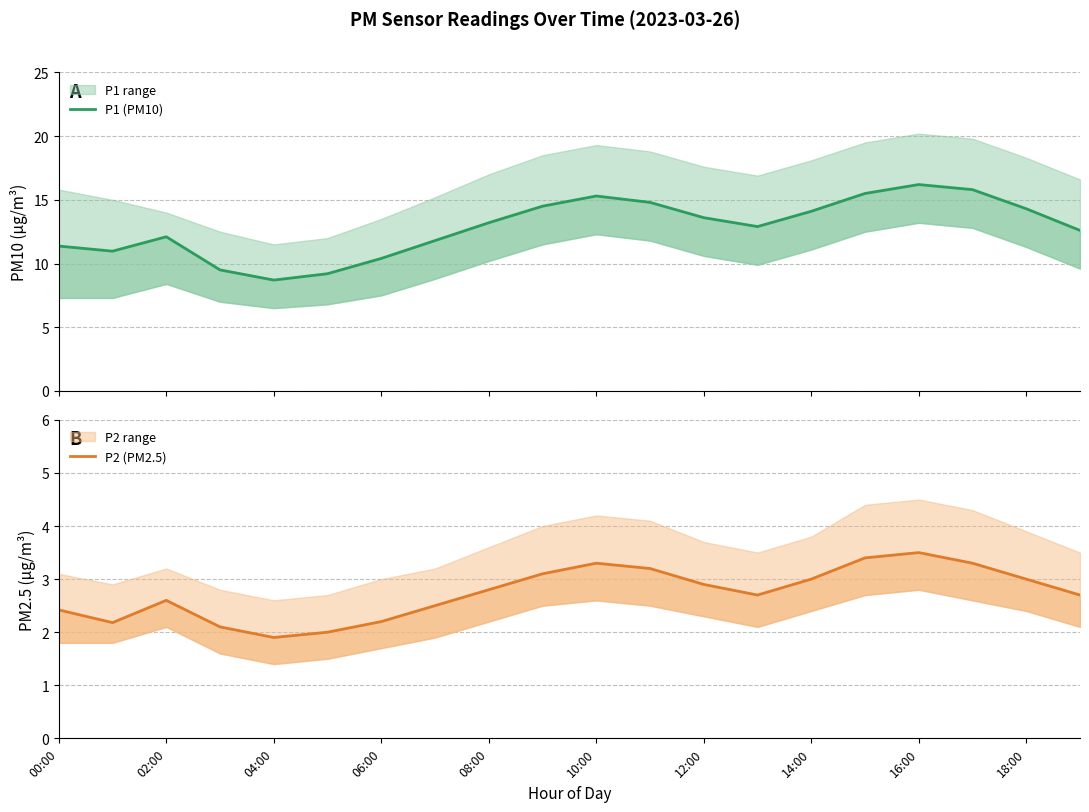

Reading left to right, what are all the values shown in this chart?

P1 (PM10): 11.4	11.0	12.1	9.5	8.7	9.2	10.4	11.8	13.2	14.5	15.3	14.8	13.6	12.9	14.1	15.5	16.2	15.8	14.3	12.6
P2 (PM2.5): 2.4	2.2	2.6	2.1	1.9	2.0	2.2	2.5	2.8	3.1	3.3	3.2	2.9	2.7	3.0	3.4	3.5	3.3	3.0	2.7